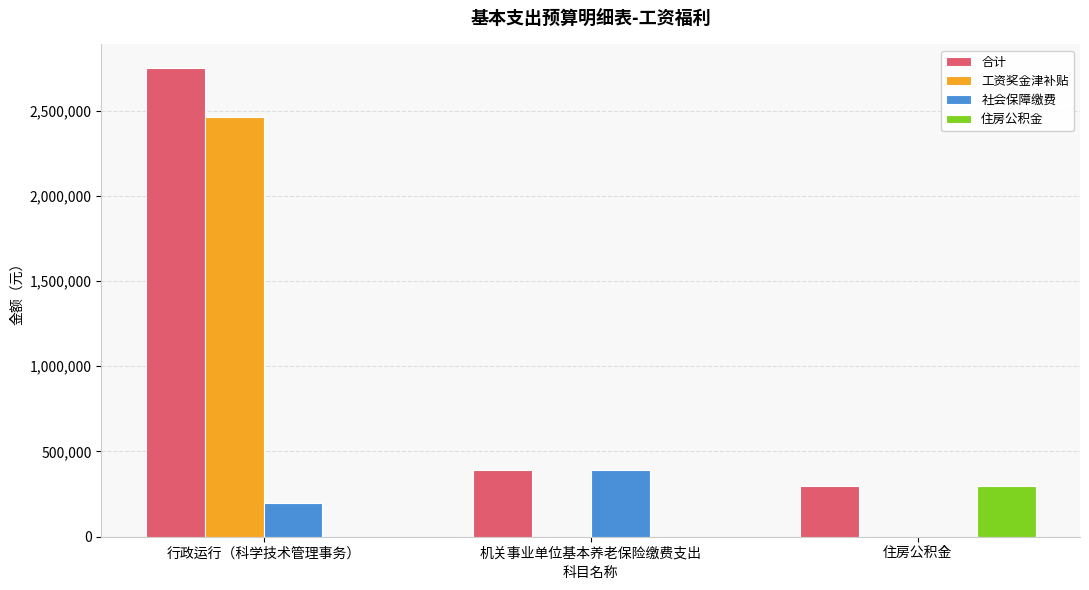

How many groups of bars are there?

3